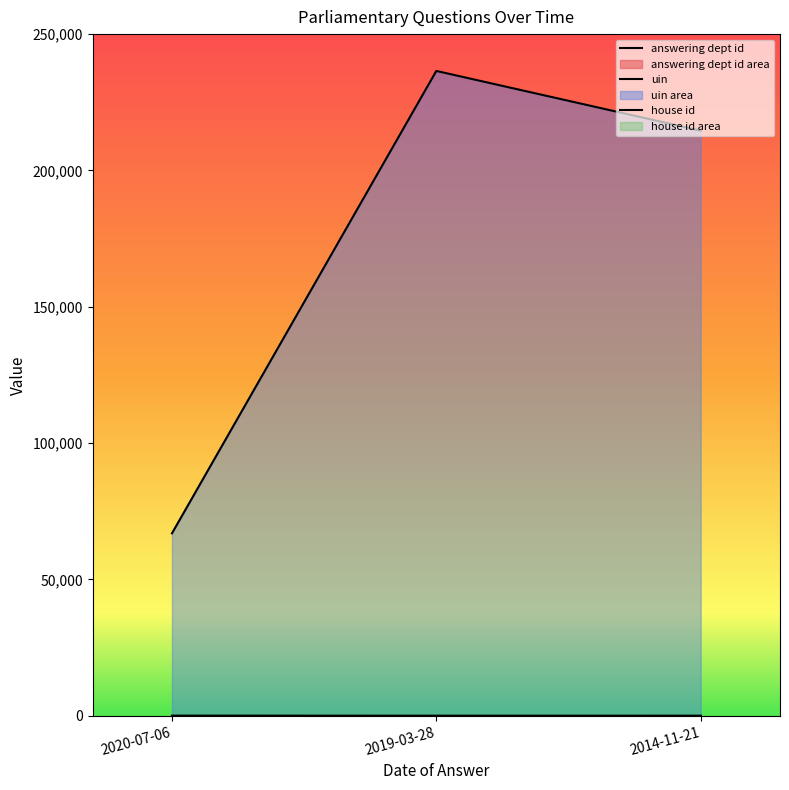

Which has a higher value, 2014-11-21 or 2019-03-28?

2014-11-21